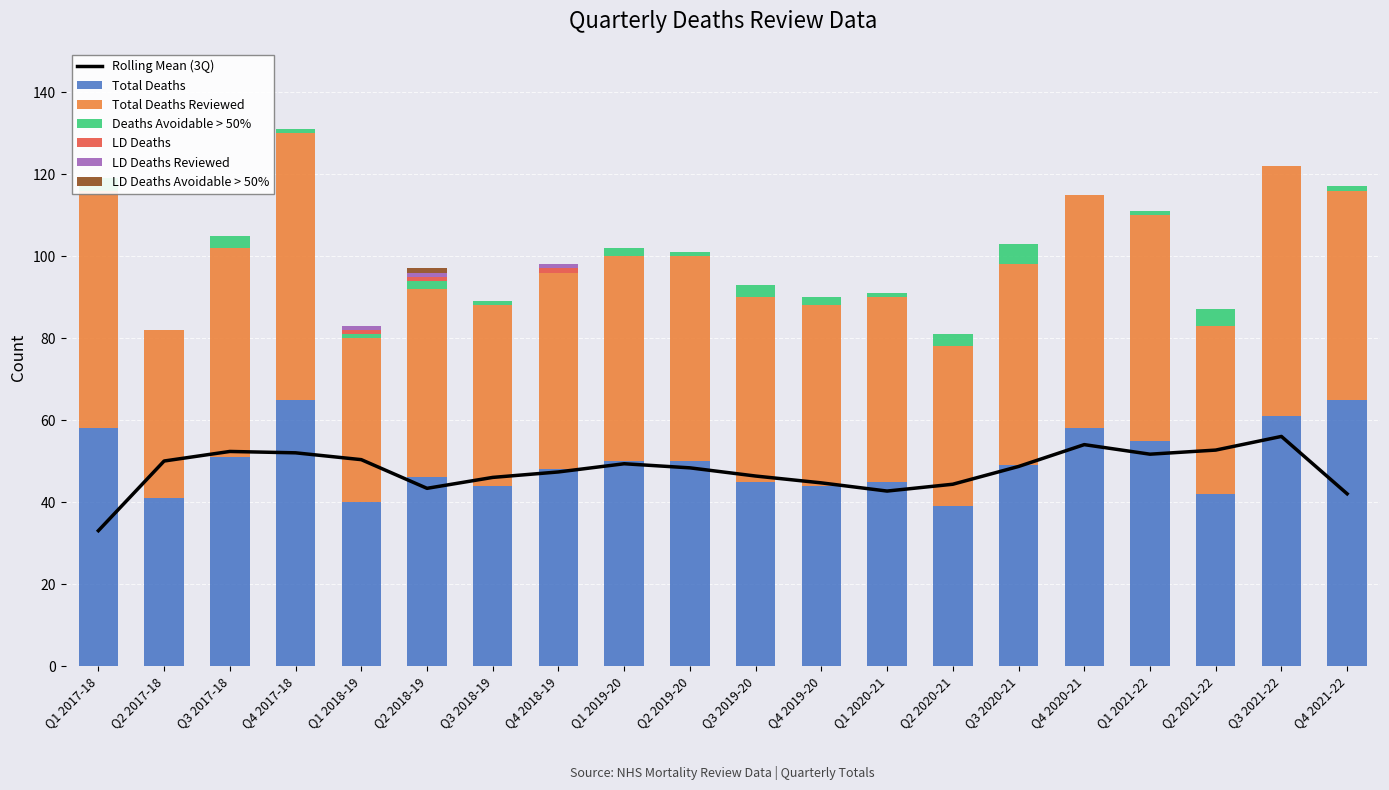

Which category has the highest value in the LD Deaths Avoidable > 50% series?

Q2 2018-19